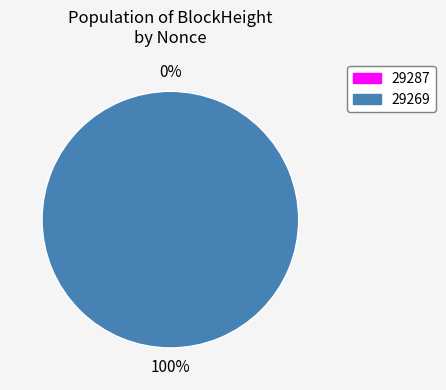

What percentage is the 29269 slice, to the nearest percent?

100%